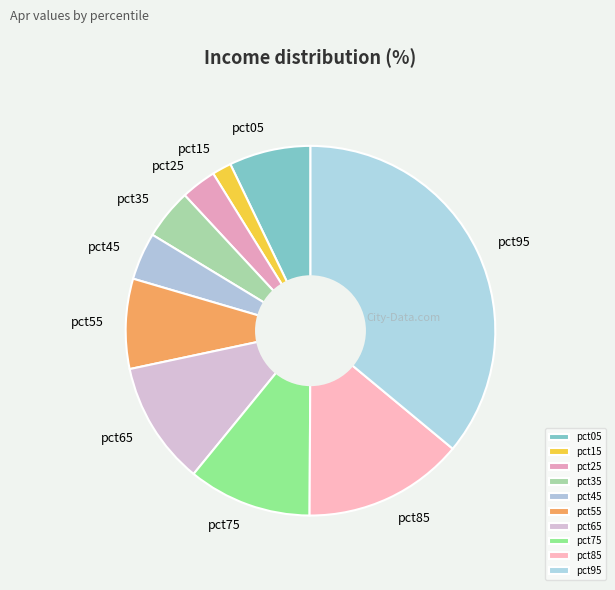

Which category has the biggest portion of the pie?

pct95